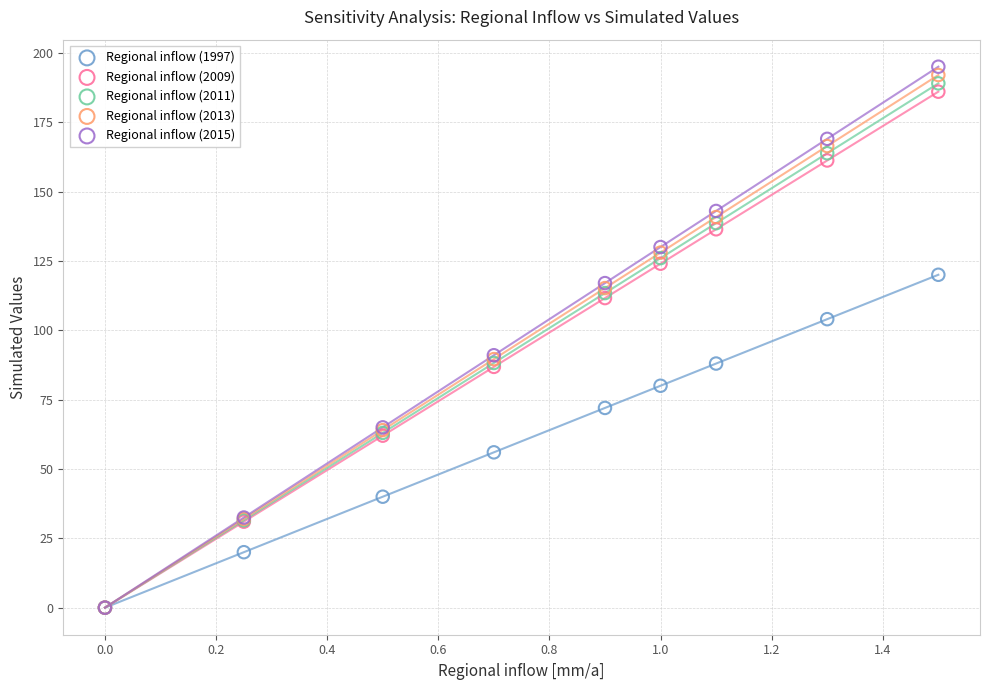

What are all the series names shown in the legend?

Regional inflow (1997), Regional inflow (2009), Regional inflow (2011), Regional inflow (2013), Regional inflow (2015)